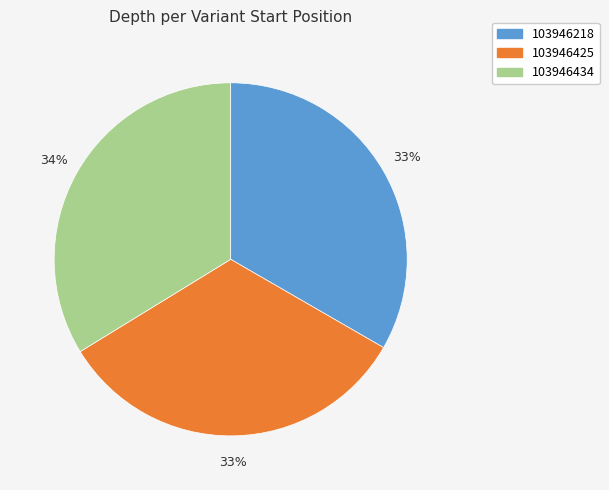

Approximately how many times larger is the value at 103946218 compared to 103946434?

1.0